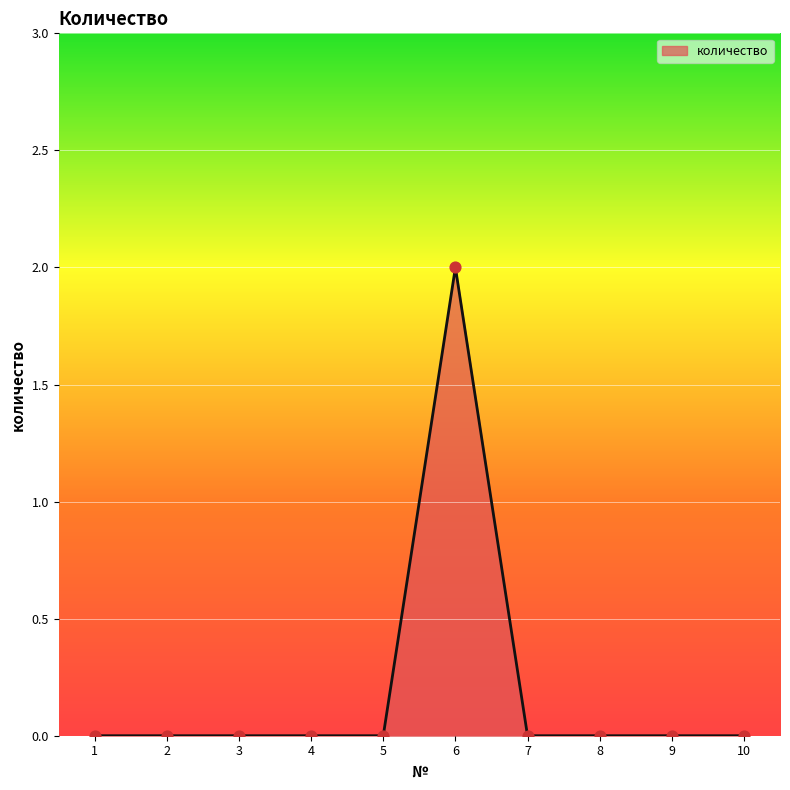

What is the change in value from 6 to 7?

-2